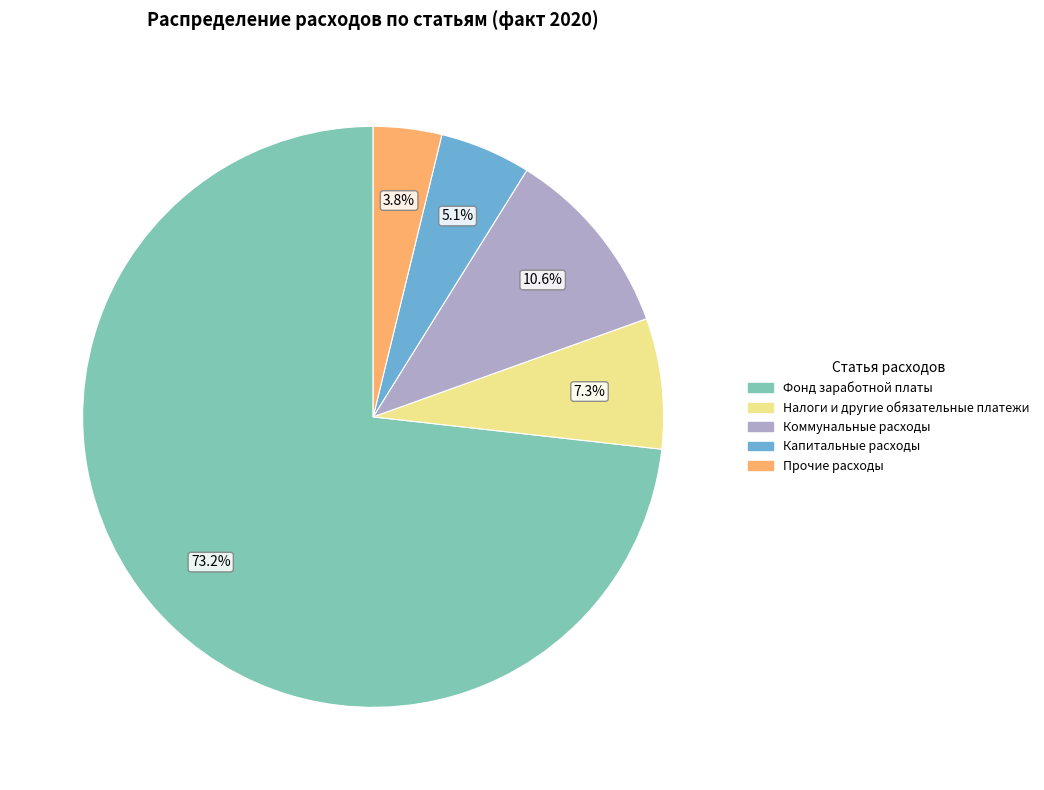

Does any single category account for the majority?

Yes